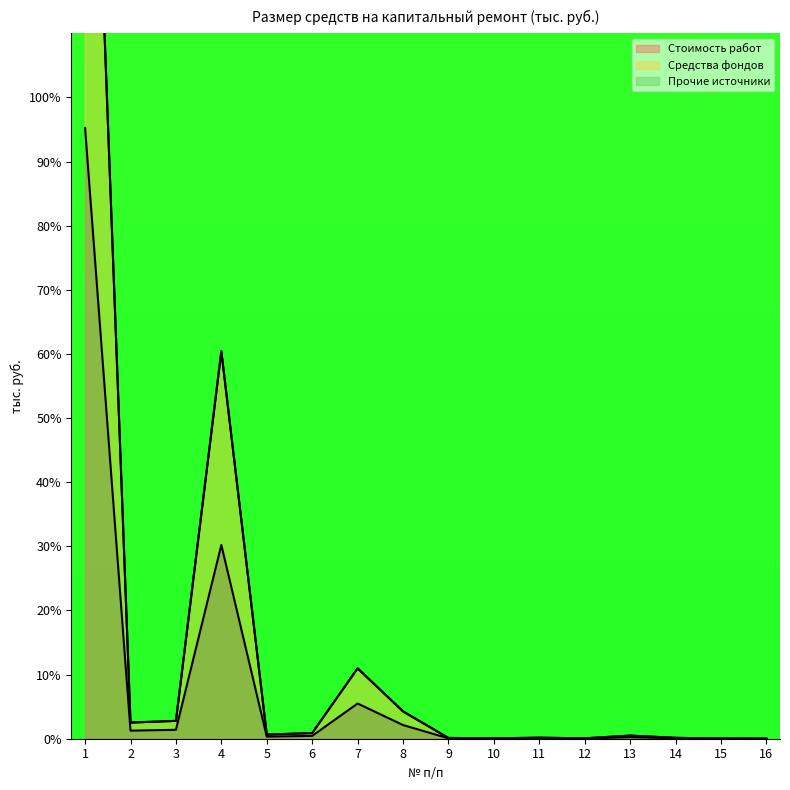

At how many categories does at least one series exceed 140?

1